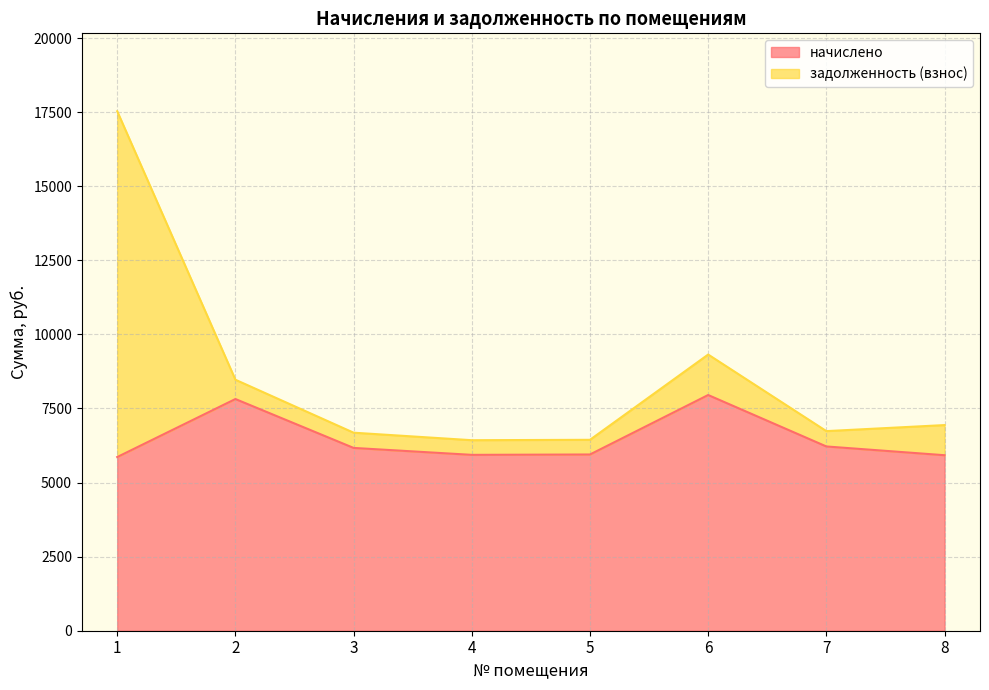

How many categories are shown in the chart?

8